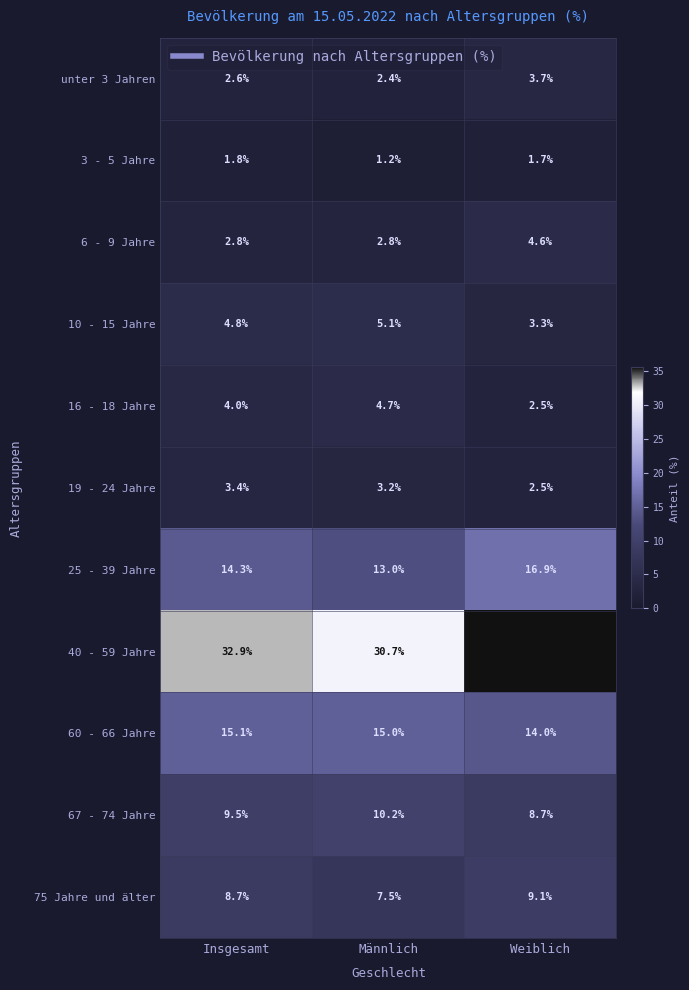

Which category has the lowest value across all series?

Männlich